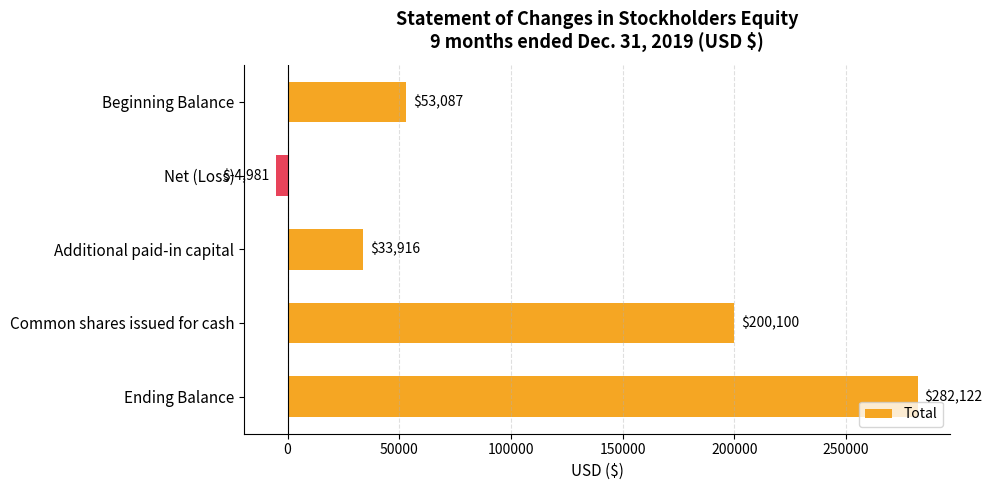

Which has a higher value, Beginning Balance or Ending Balance?

Ending Balance